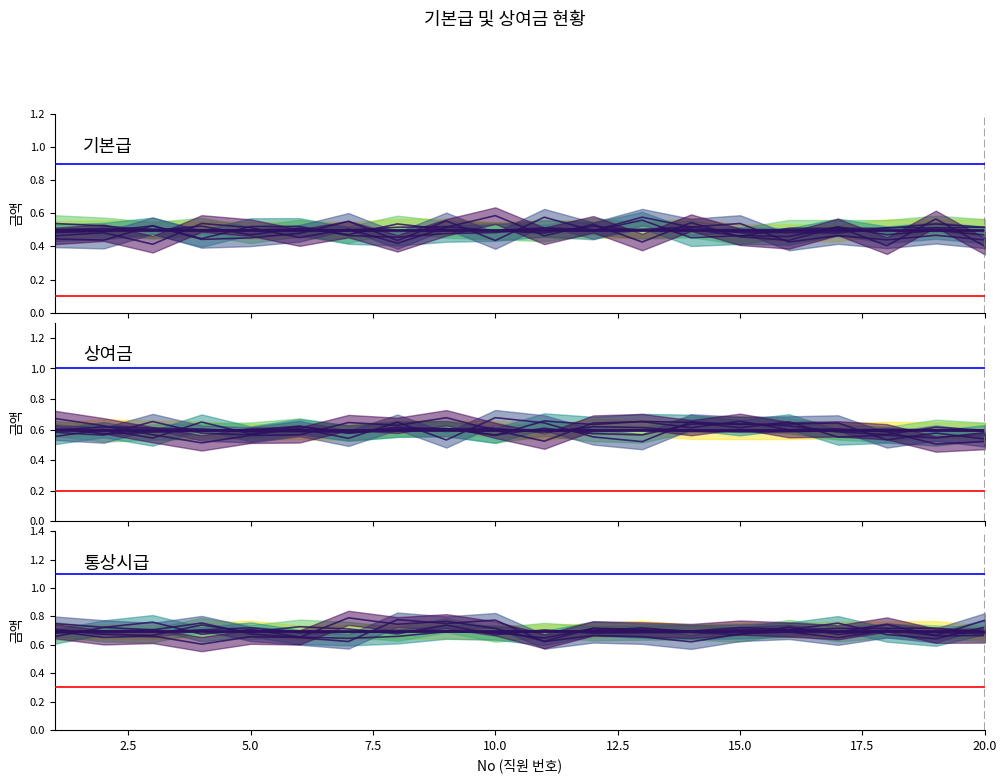

Is the value of 통상시급 at 13 greater than the value of 기본급 at 16?

Yes